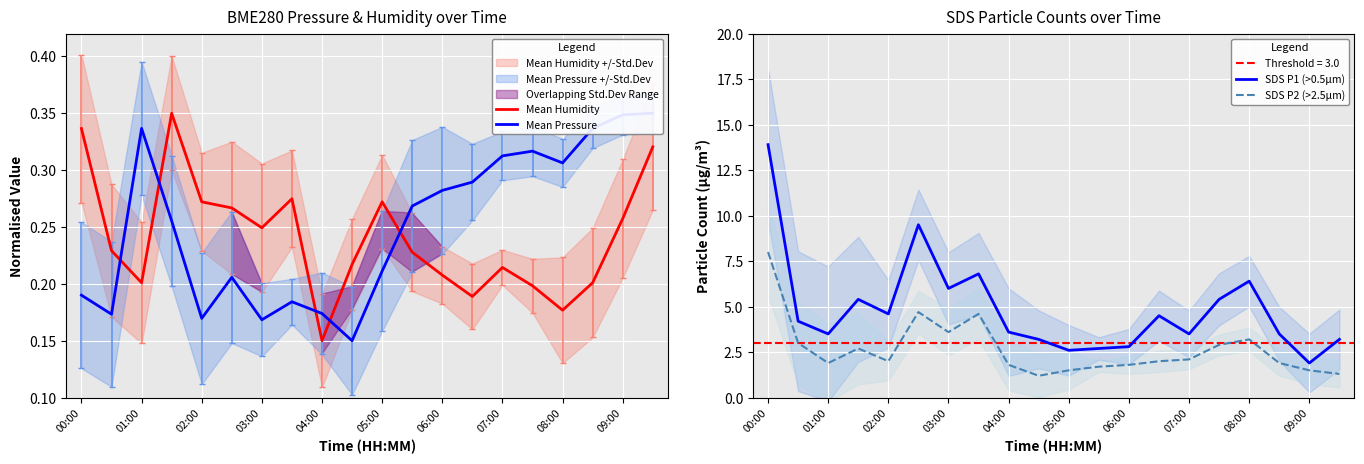

Reading left to right, extract all data points from this chart.

Mean Humidity: 0.3	0.2	0.2	0.3	0.3	0.3	0.2	0.3	0.1	0.2	0.3	0.2	0.2	0.2	0.2	0.2	0.2	0.2	0.3	0.3
Mean Pressure: 0.2	0.2	0.3	0.3	0.2	0.2	0.2	0.2	0.2	0.1	0.2	0.3	0.3	0.3	0.3	0.3	0.3	0.3	0.3	0.3
SDS P1 (>0.5µm): 13.9	4.2	3.5	5.4	4.6	9.5	6.0	6.8	3.6	3.2	2.6	2.7	2.8	4.5	3.5	5.4	6.4	3.5	1.9	3.2
SDS P2 (>2.5µm): 8.0	3.0	1.9	2.7	2.0	4.7	3.6	4.6	1.8	1.2	1.5	1.7	1.8	2.0	2.1	2.9	3.2	1.9	1.5	1.3